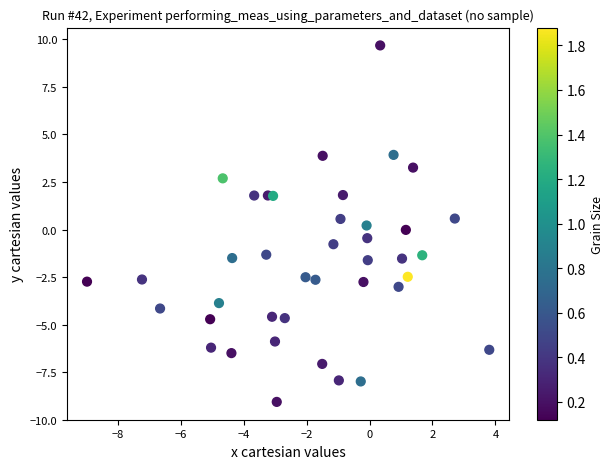

What is the range of Y values (max minus min)?

18.8